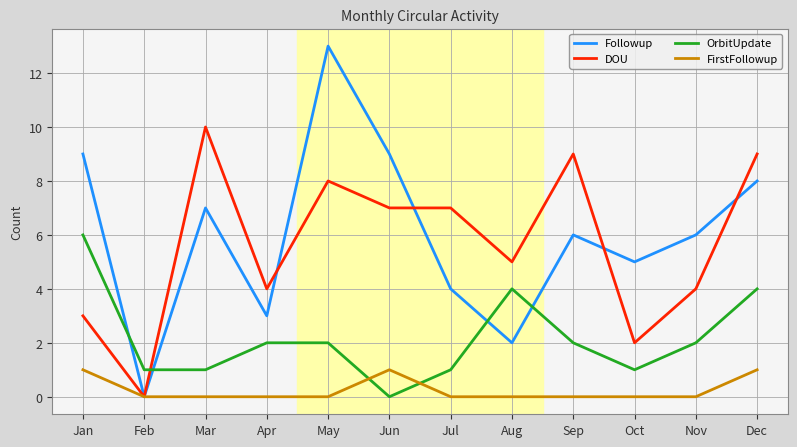

Count the OrbitUpdate values in the range 1 to 4.

10